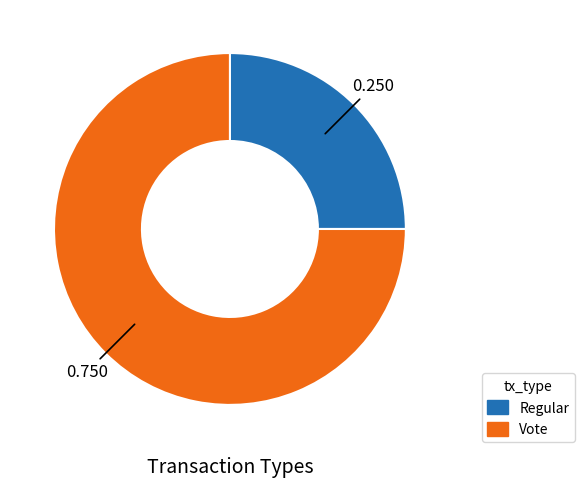

Does Regular account for over 50% of the chart?

No